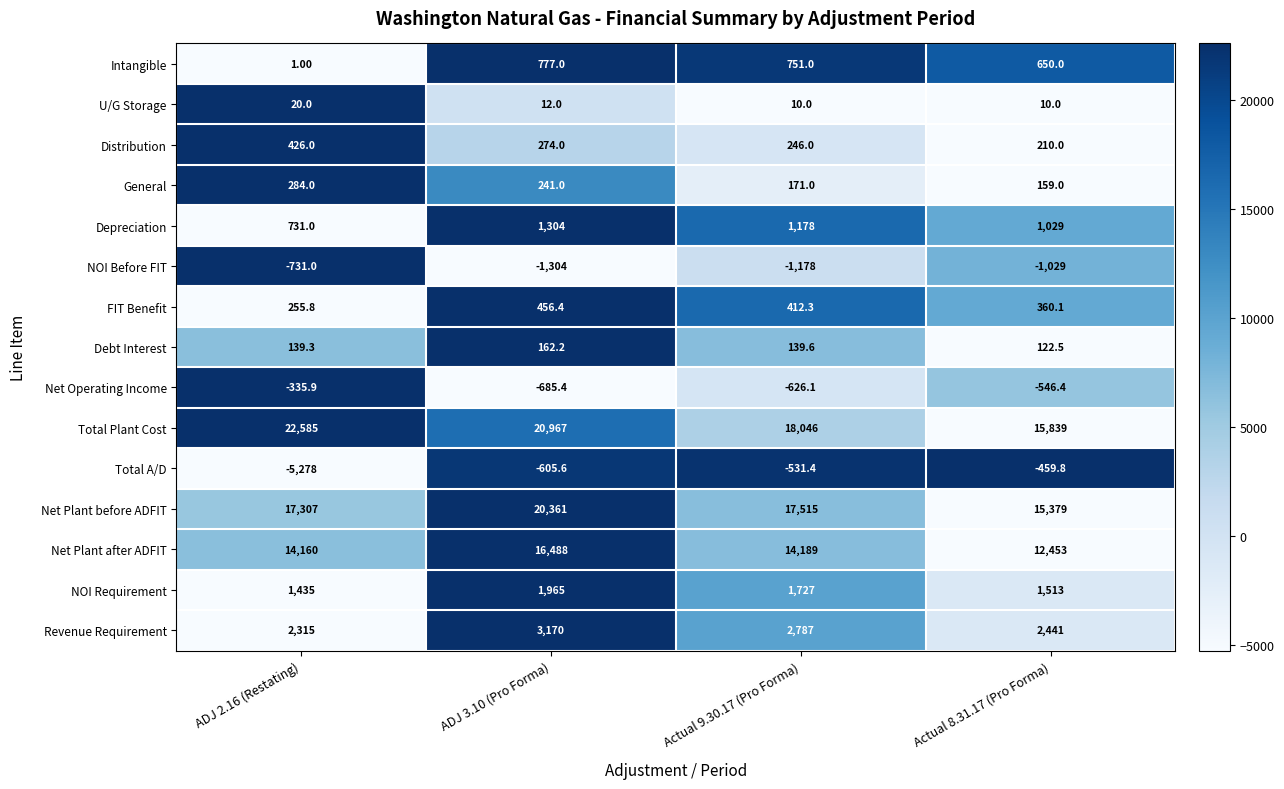

Which series changed the most between ADJ 2.16 (Restating) and Actual 9.30.17 (Pro Forma)?

Total A/D